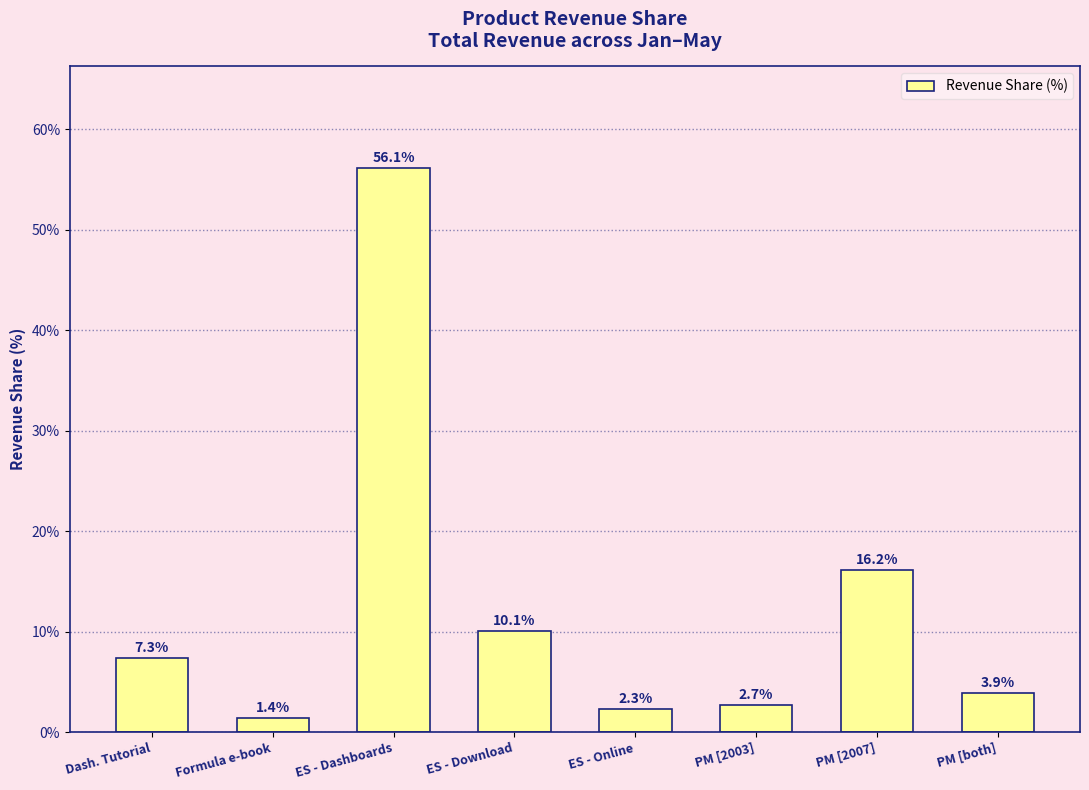

What is the greatest value displayed?

56.1